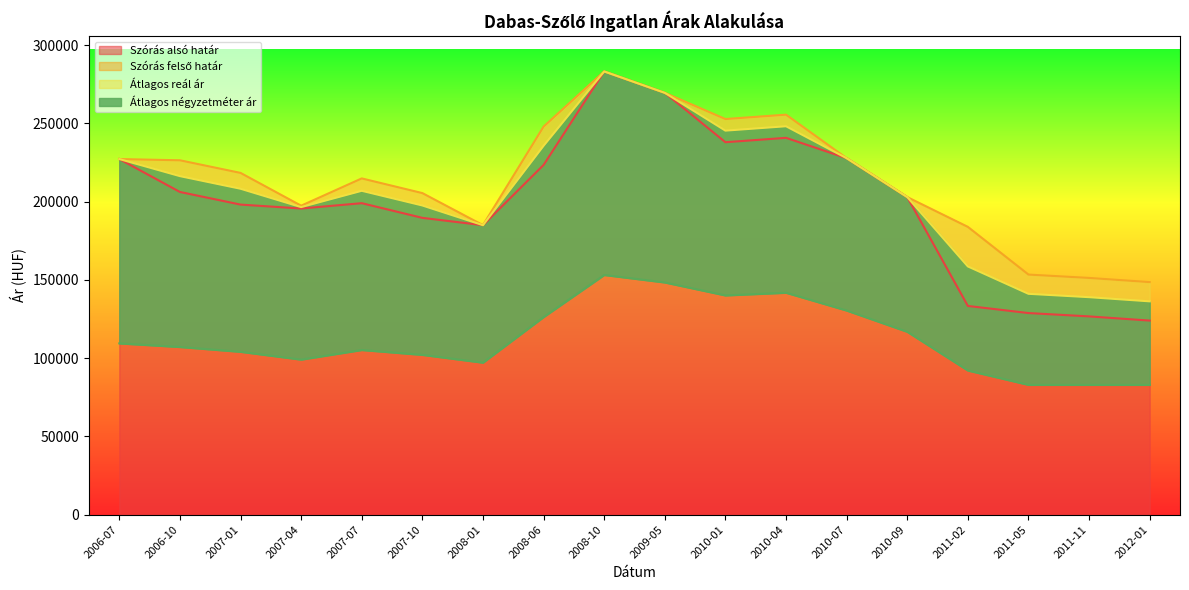

True or false: Szórás alsó határ and Átlagos négyzetméter ár cross at least once.

False